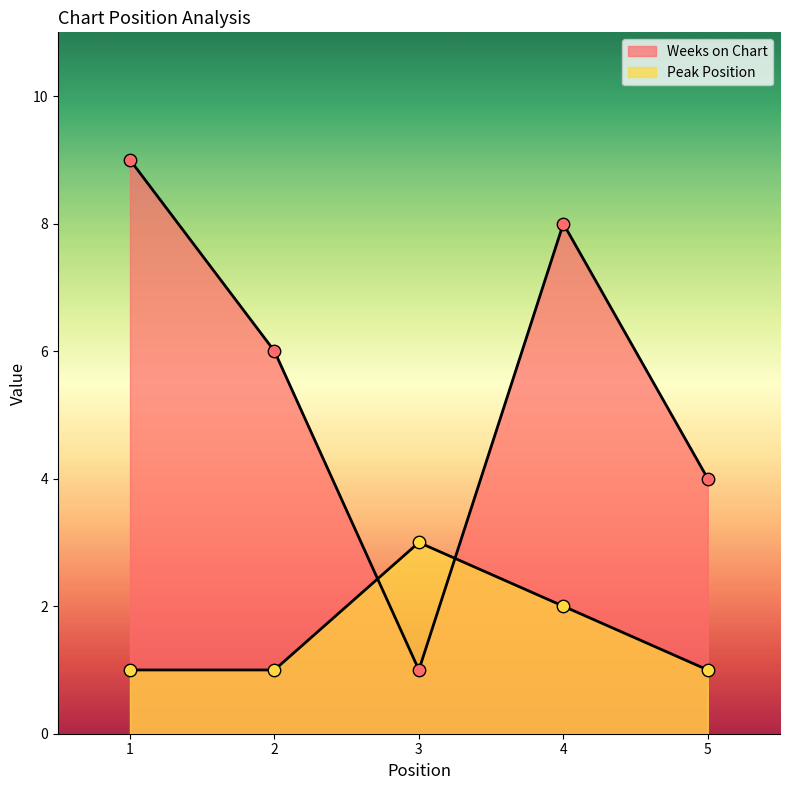

What are all the series names shown in the legend?

Weeks on Chart, Peak Position